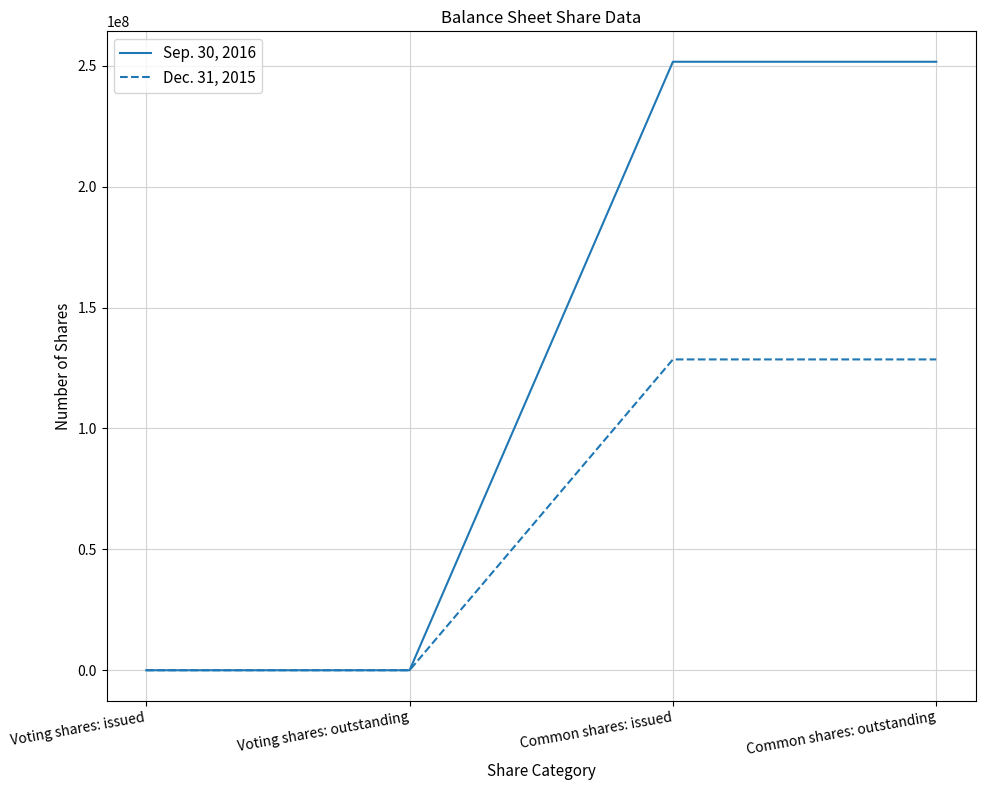

List the series in order of their overall mean, highest first.

Sep. 30, 2016, Dec. 31, 2015